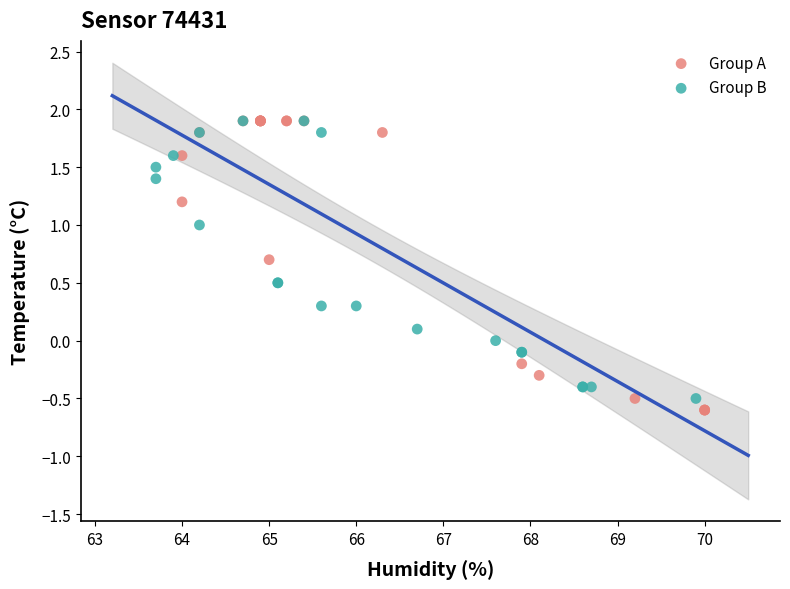

Which series has the widest spread of Y values?

Group A